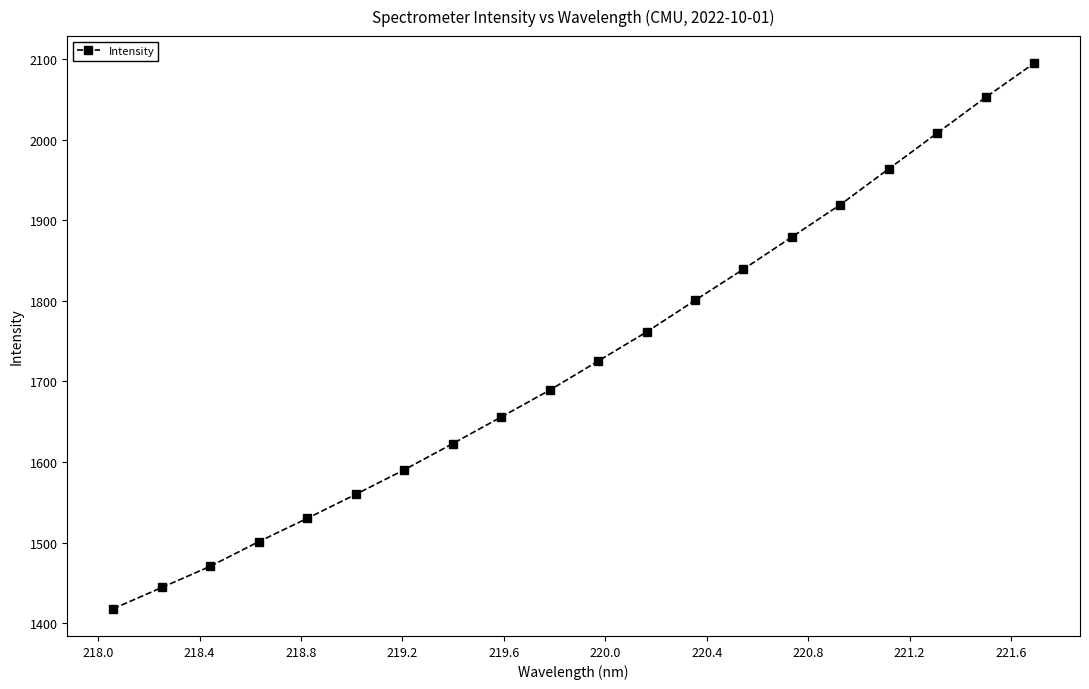

Reading left to right, transcribe all the data shown in this chart.

1417.8	1444.1	1470.5	1501.1	1530.0	1559.8	1590.3	1622.8	1655.8	1689.2	1725.3	1761.4	1800.7	1839.4	1879.4	1919.6	1964.0	2008.4	2052.8	2095.1